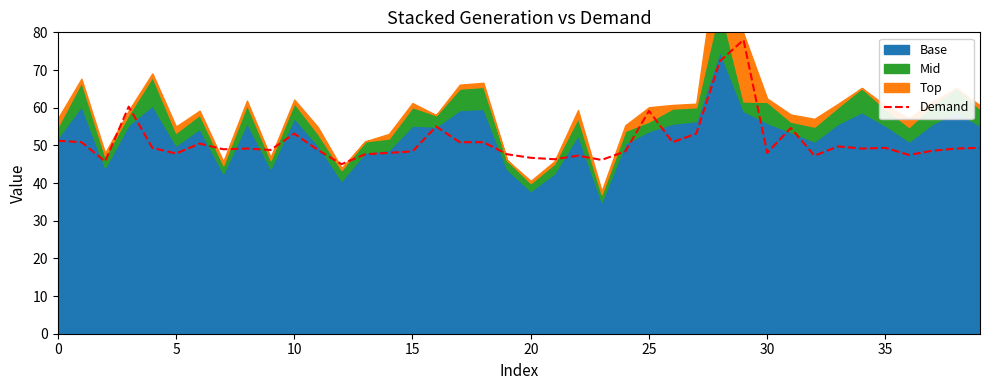

Is it true that the value at 20 is 46.7?

True